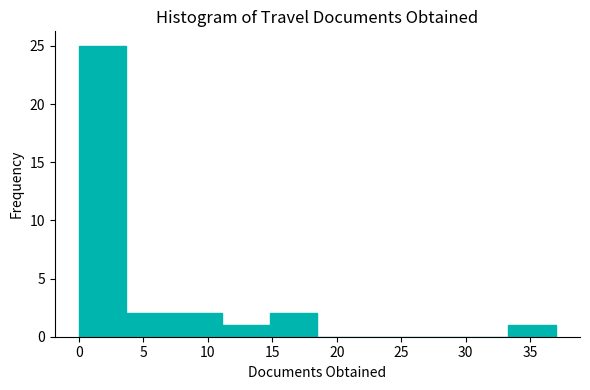

Reading left to right, transcribe this chart: for each bar, give the range it covers on the x-axis and its height. Neither the bar edges nor the heights are printed on the chart, so give them approximately, as read against the axes.

0.0 to 3.7: 25
3.7 to 7.4: 2
7.4 to 11.1: 2
11.1 to 14.8: 1
14.8 to 18.5: 2
18.5 to 22.2: 0
22.2 to 25.9: 0
25.9 to 29.6: 0
29.6 to 33.3: 0
33.3 to 37.0: 1